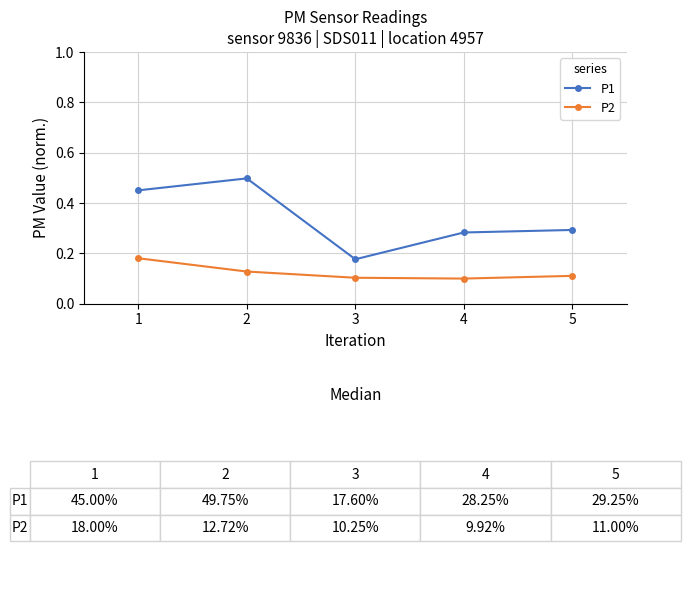

Rank the categories by P1 value from lowest to highest.

3, 4, 5, 1, 2